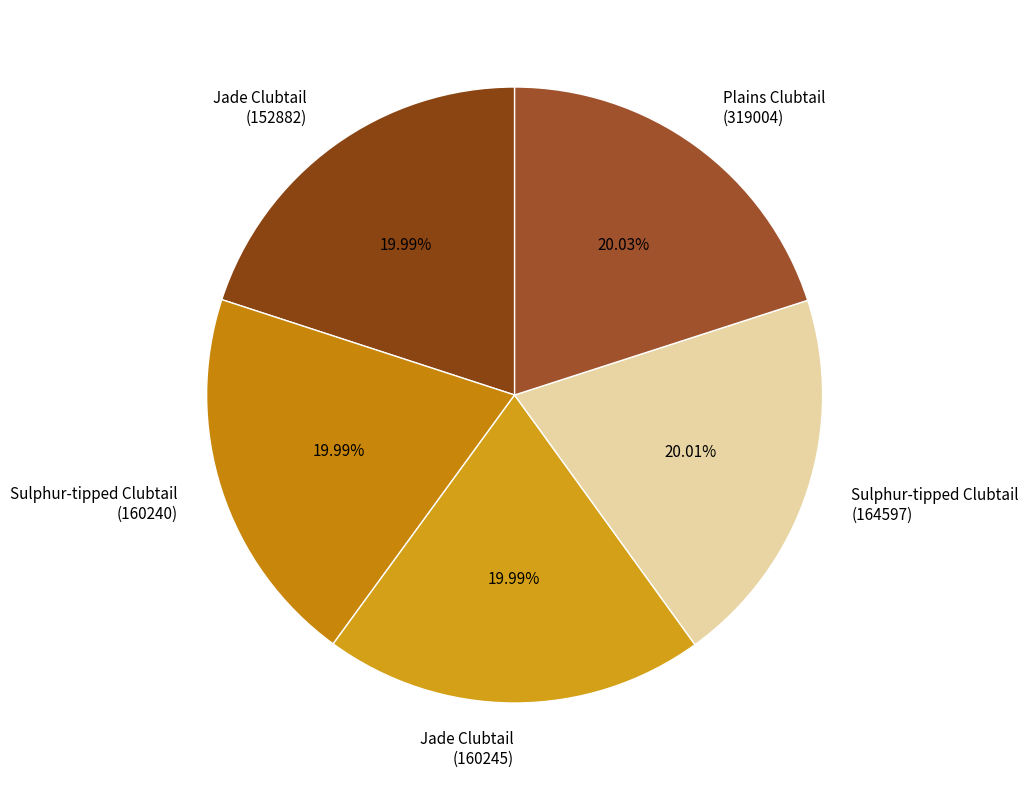

Is the sum of Sulphur-tipped Clubtail (160240) and Sulphur-tipped Clubtail (164597) greater than half?

No